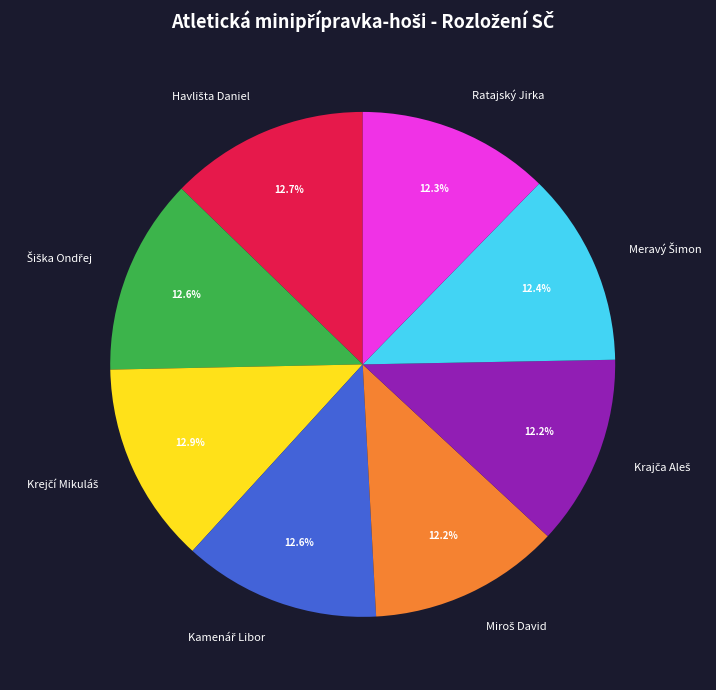

Is there a majority slice in this chart?

No